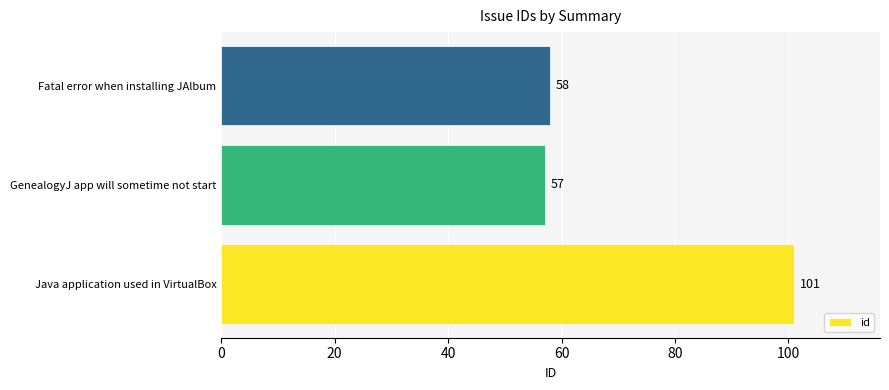

Which label corresponds to the smallest value in the chart?

GenealogyJ app will sometime not start